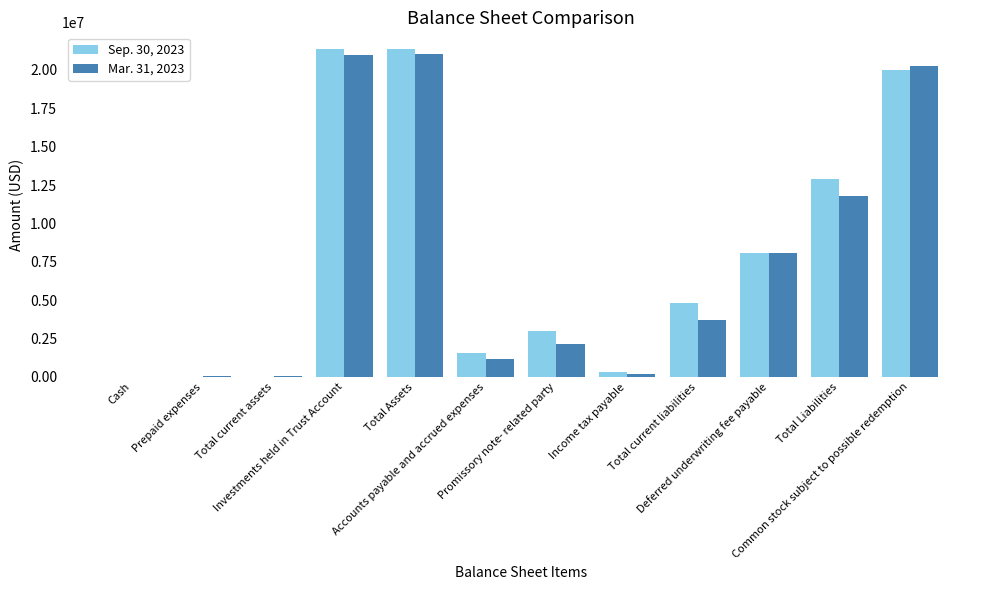

At Total Liabilities, list the series in order from largest to smallest.

Sep. 30, 2023, Mar. 31, 2023